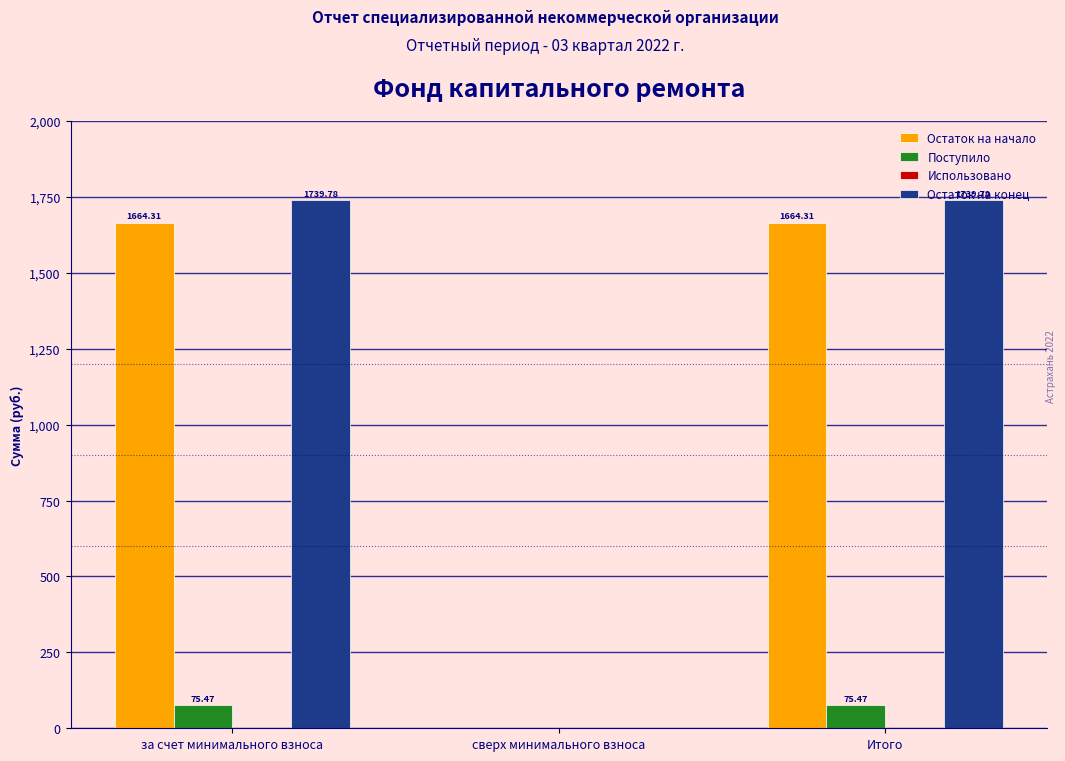

Which series has the largest total across all categories?

Остаток на конец